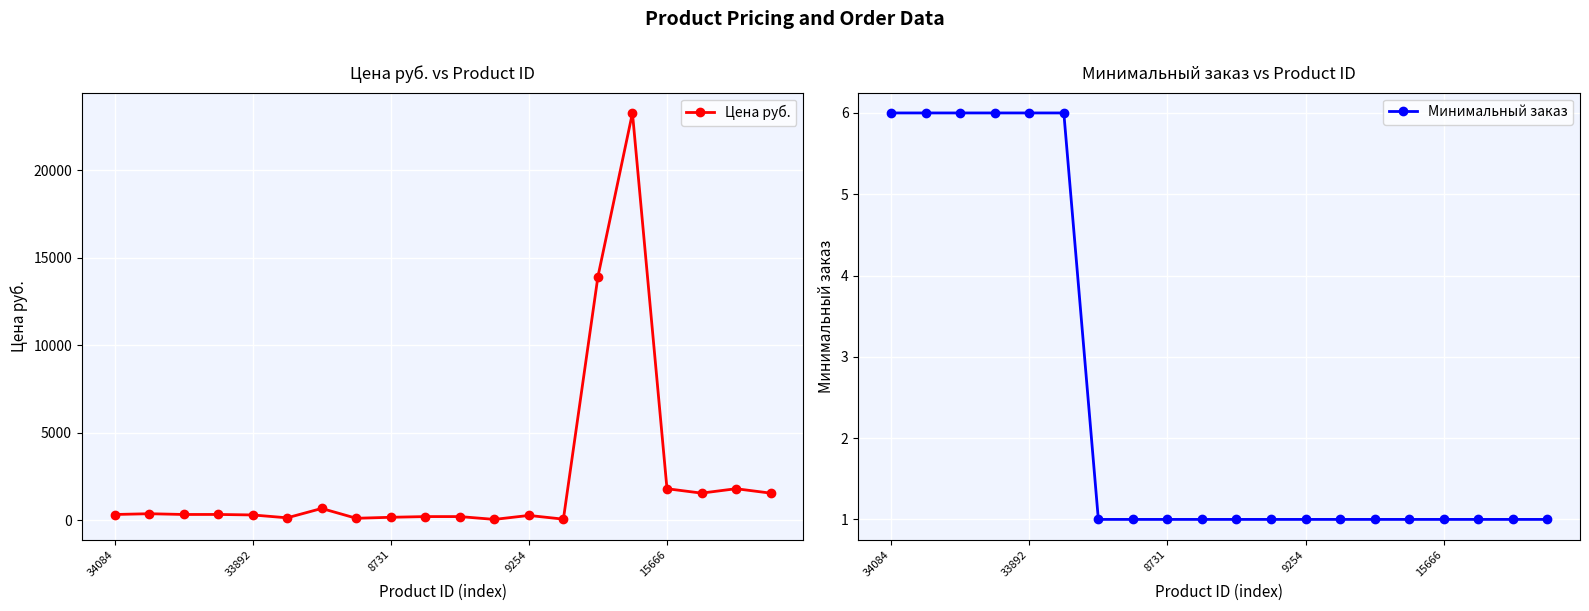

Which category has the highest value in the Минимальный заказ series?

34084